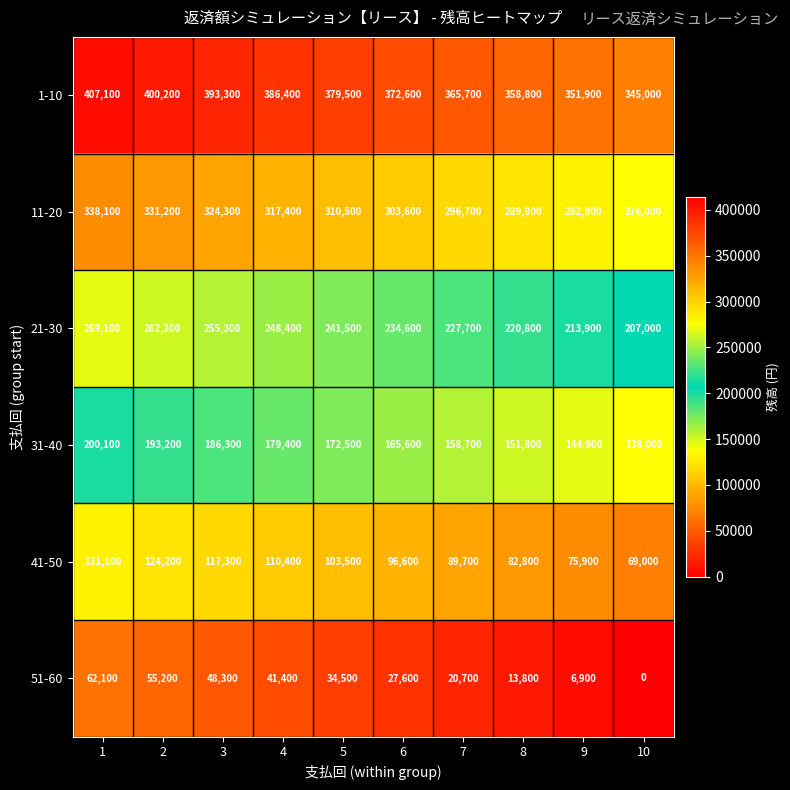

Rank the series by their maximum value, from highest to lowest.

1-10, 11-20, 21-30, 31-40, 41-50, 51-60